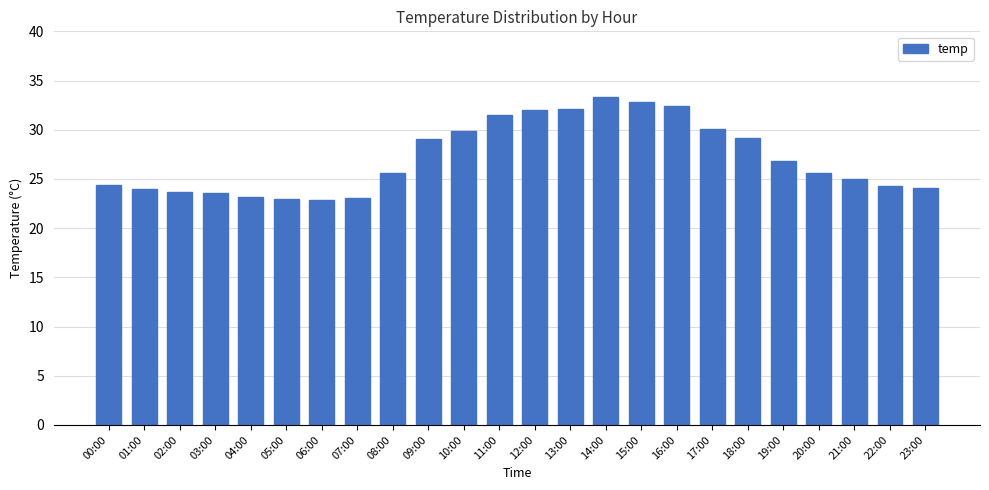

What position from the right is 00:00?

24